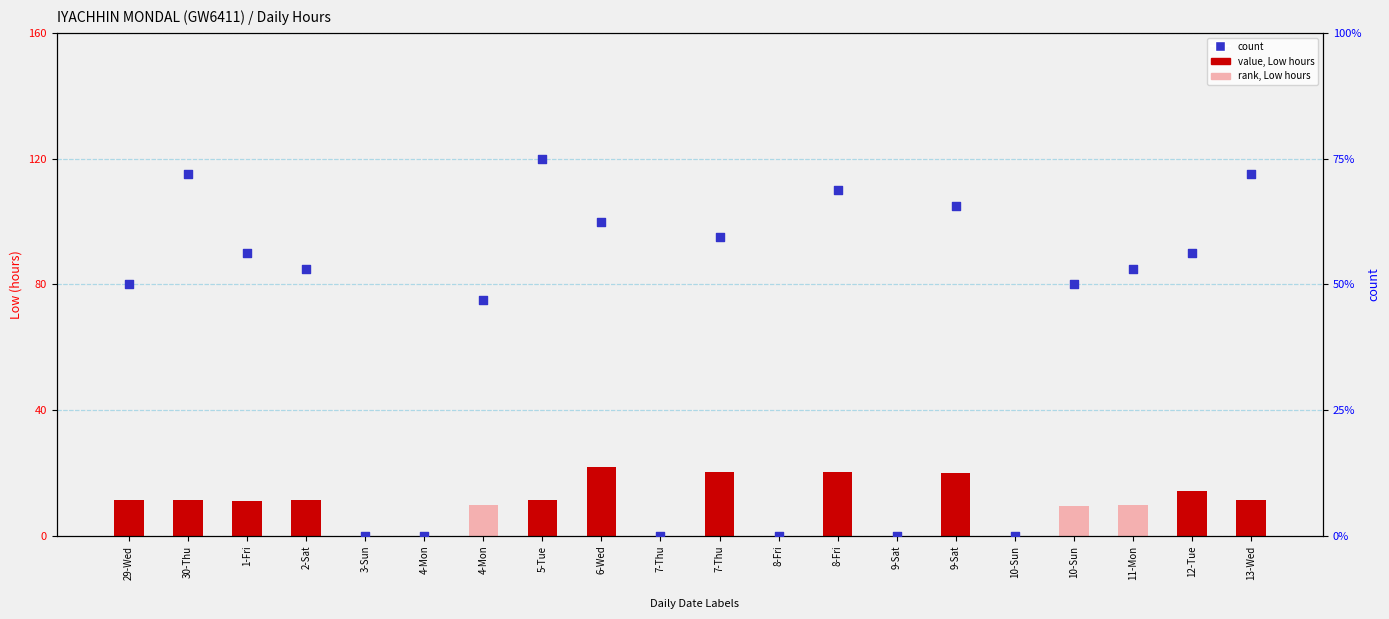

What are all the series names shown in the legend?

value, Low hours, count